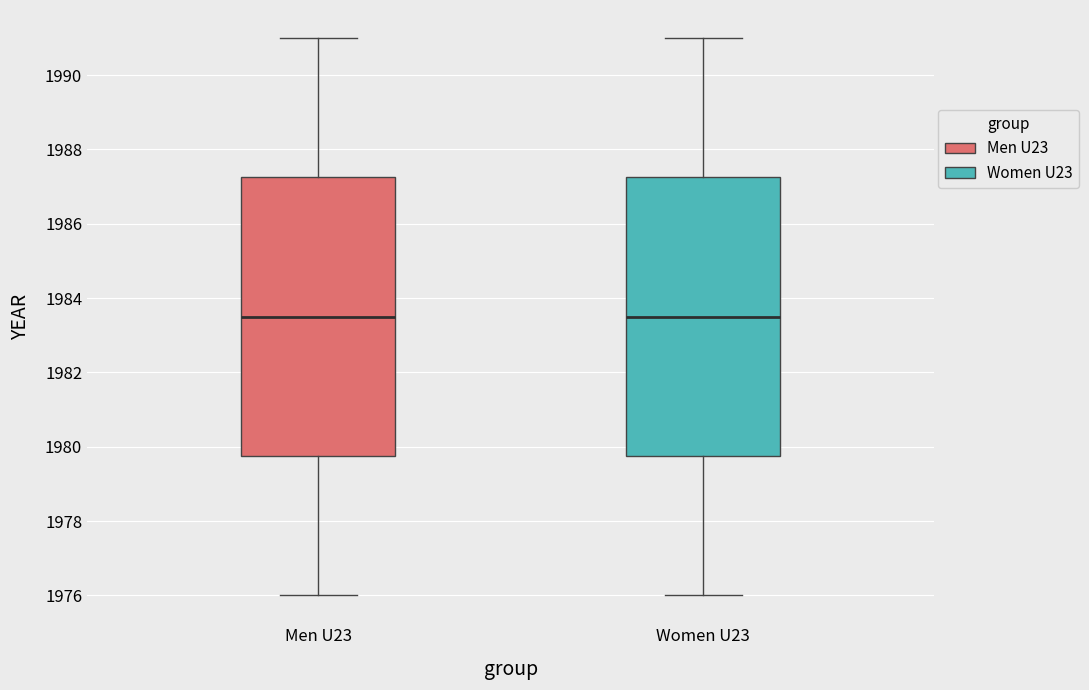

Reading left to right, read every box against the y-axis: the position of its median line, the range the box covers, and the ends of its whiskers. The values are not printed on the chart, so give them approximately, as read against the axis.

Men U23: median 1983.6, box 1979.8 to 1987.2, whiskers 1976.0 to 1991.0
Women U23: median 1983.6, box 1979.8 to 1987.2, whiskers 1976.0 to 1991.0